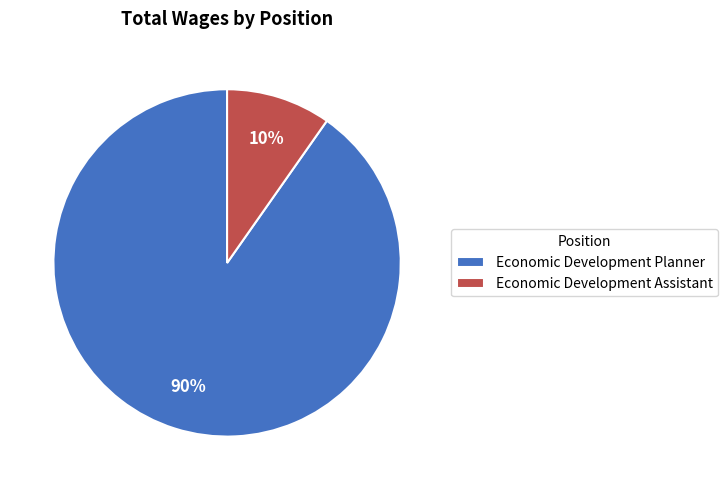

To the nearest percent, what is the combined percentage of Economic Development Planner and Economic Development Assistant?

100%